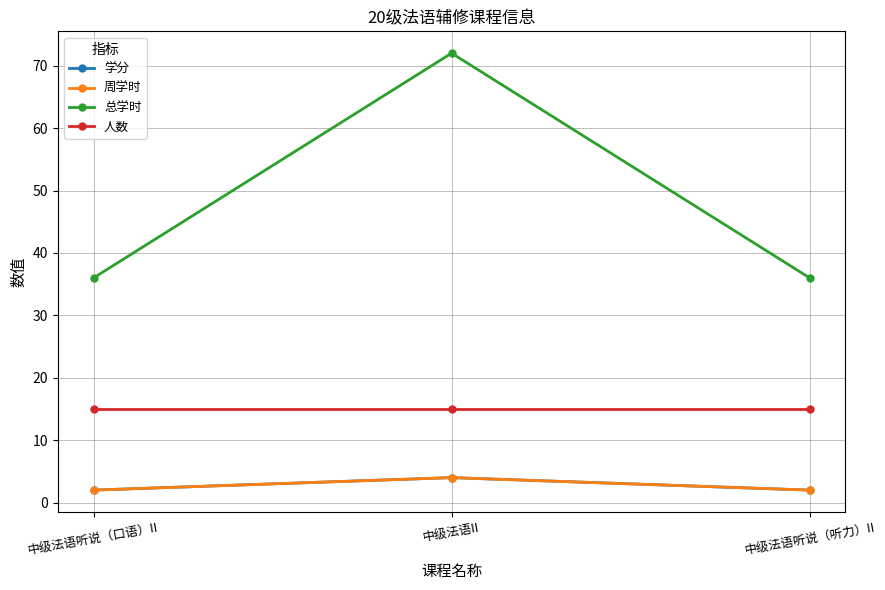

What is the label of the 2nd point from the left?

中级法语II